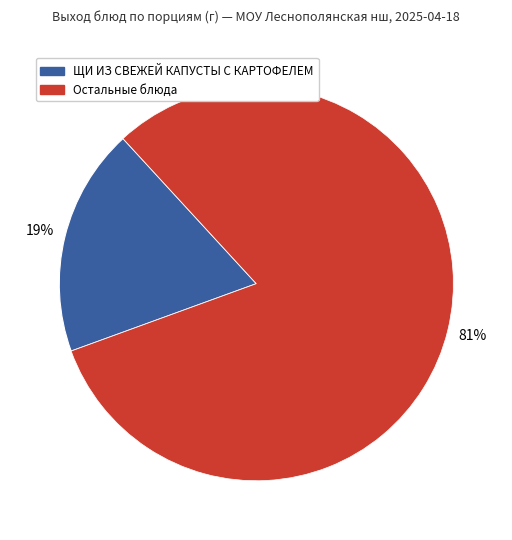

Count the number of slices in the pie.

2